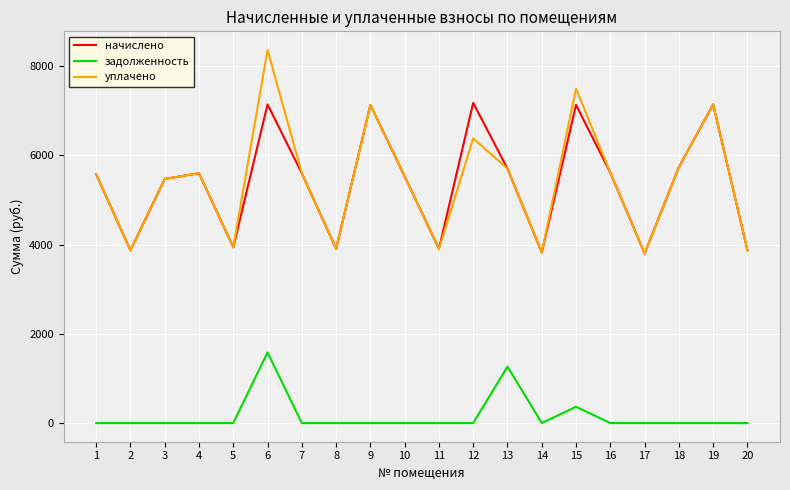

Which series has the largest range (max minus min)?

уплачено